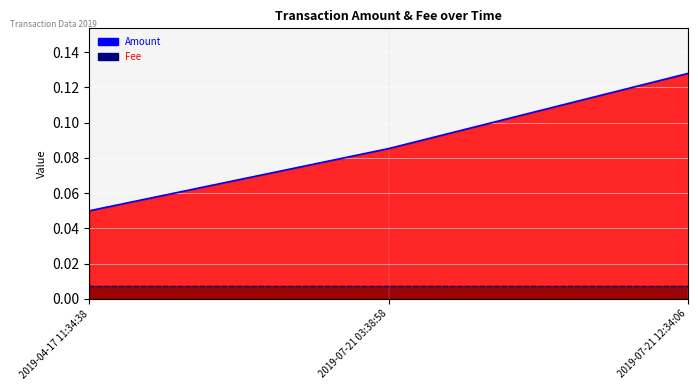

Reading left to right, extract all data points from this chart.

Amount (line): 0.1	0.1	0.1
Fee (line): 0.0	0.0	0.0